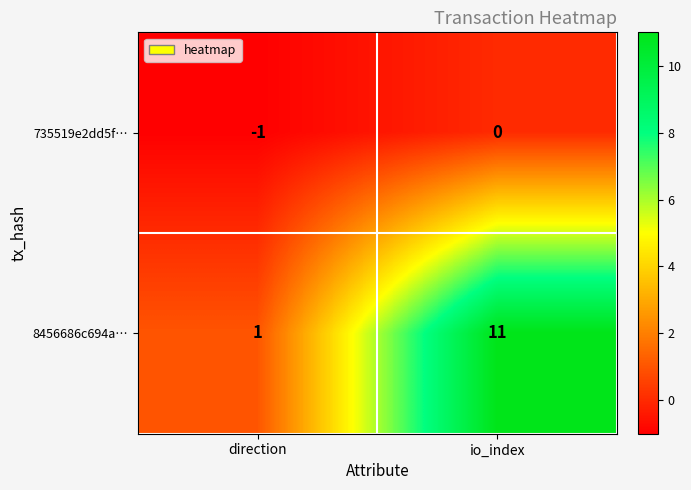

What is the sum of the 8456686c694a… values at direction and io_index?

12